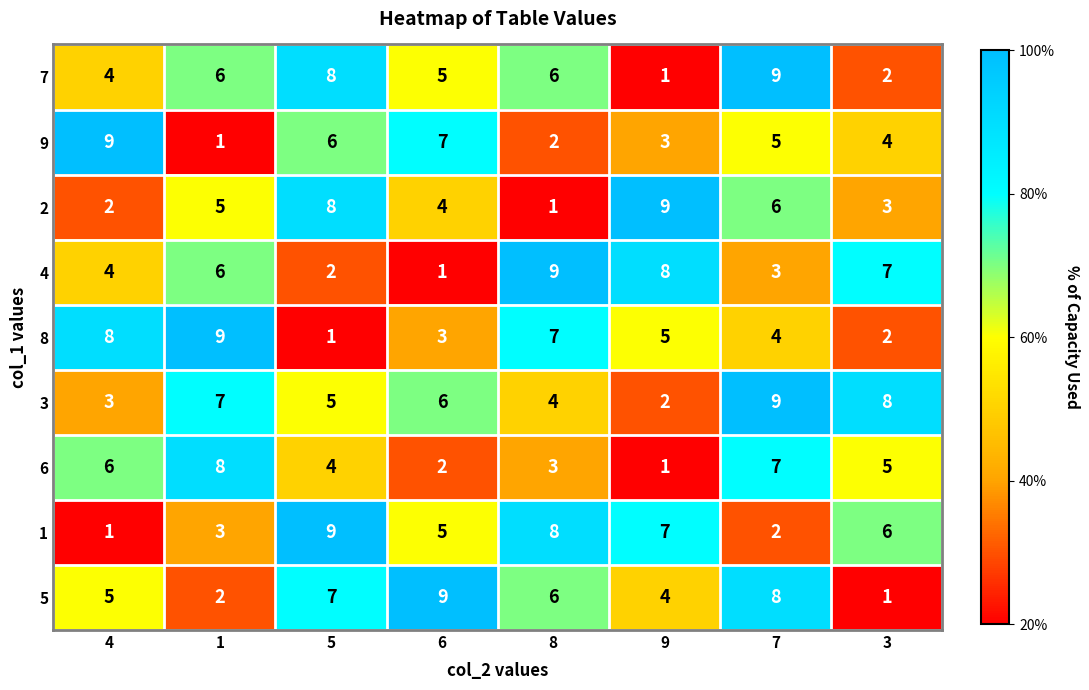

What is the difference between the second highest and minimum values in the 3 series?

6